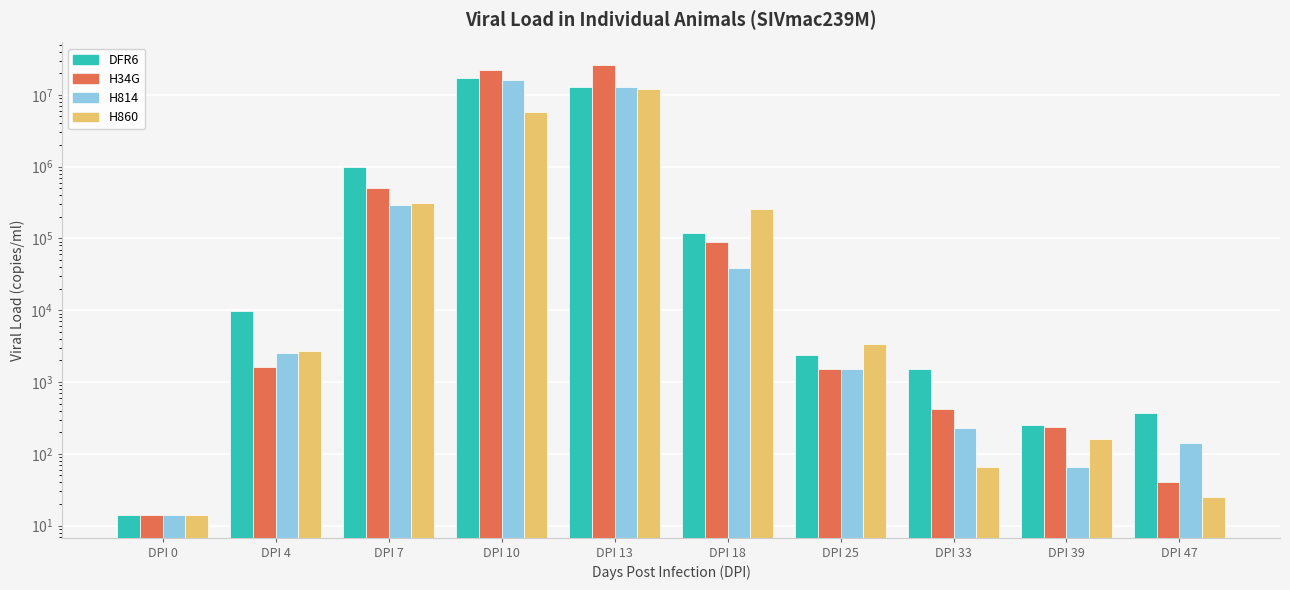

Which category has the highest value across all series?

DPI 13